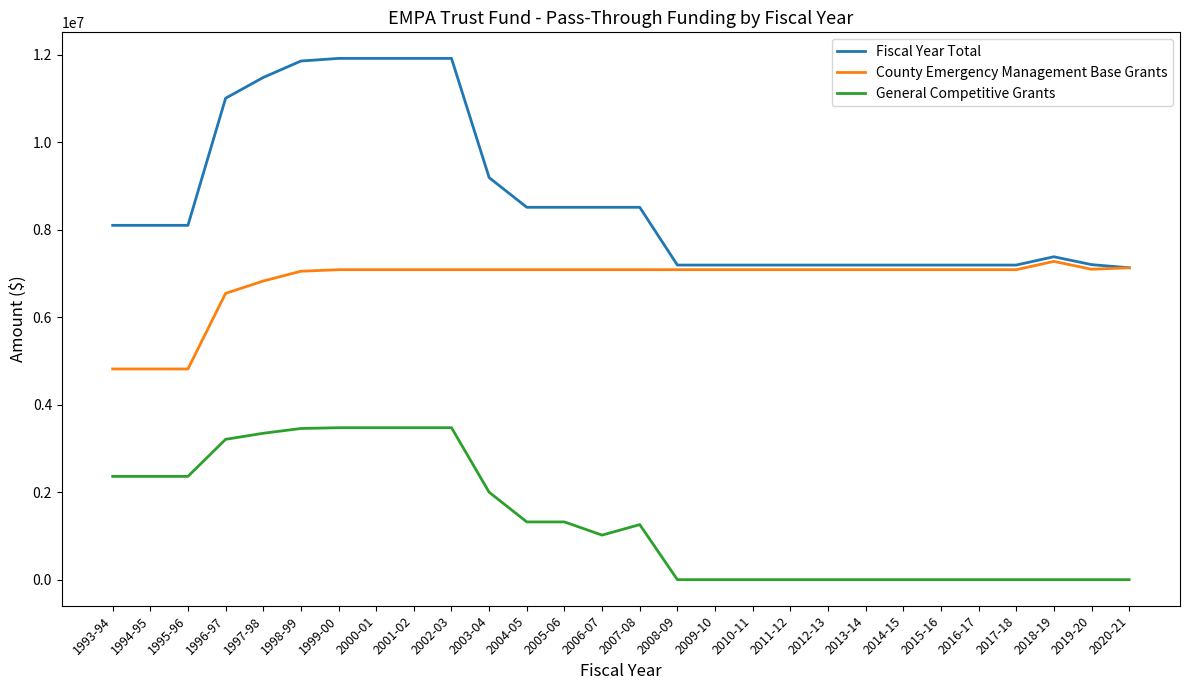

The value of Fiscal Year Total at 1999-00 is 4432442. True or false?

False